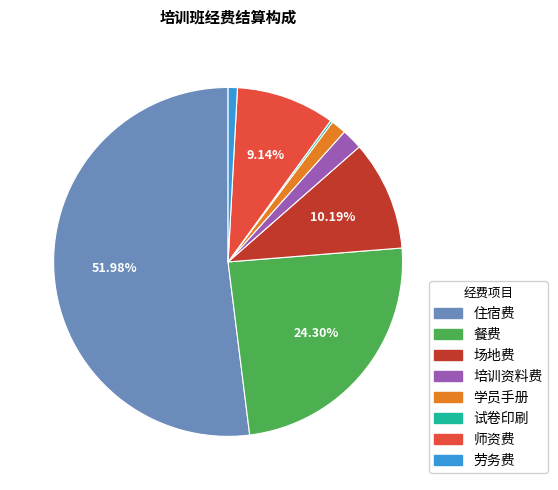

Does any single category account for the majority?

Yes